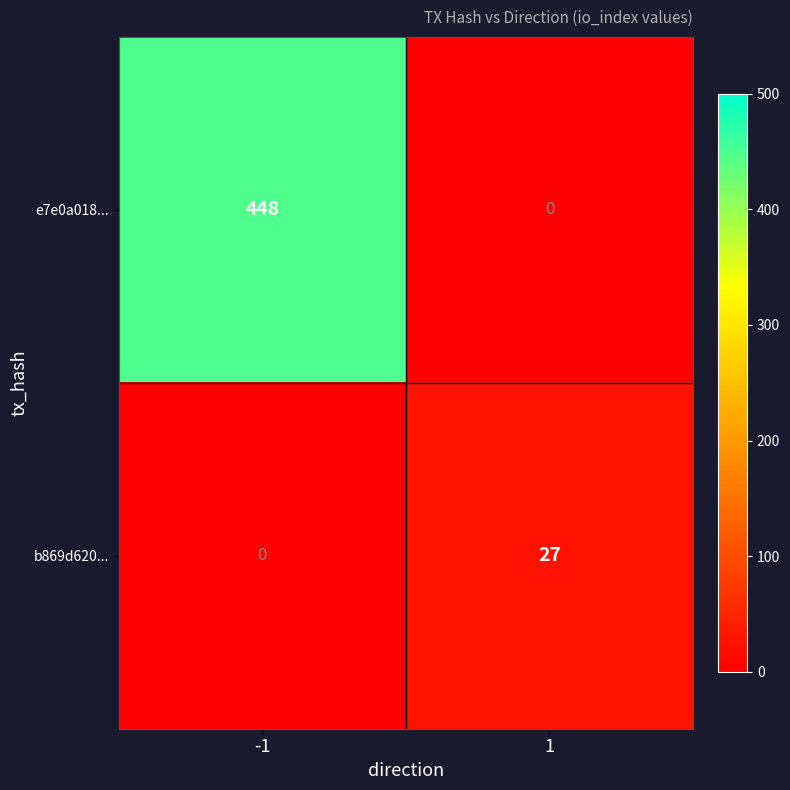

Which label corresponds to the largest value in the chart?

-1